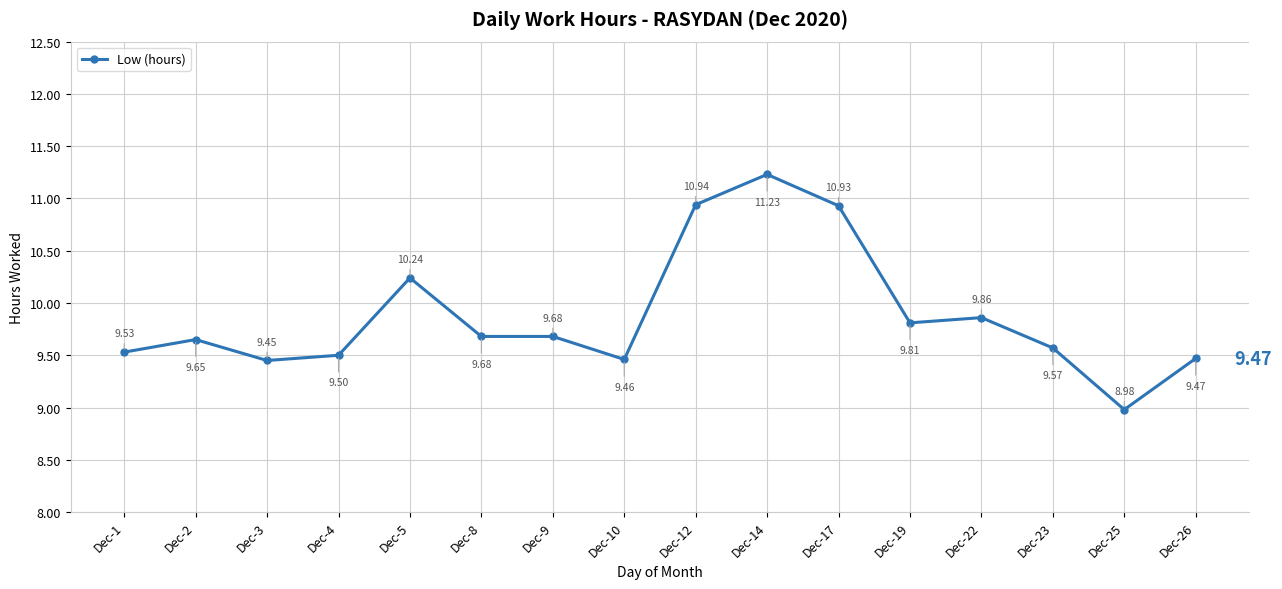

What is the difference between the second highest and minimum values?

2.0